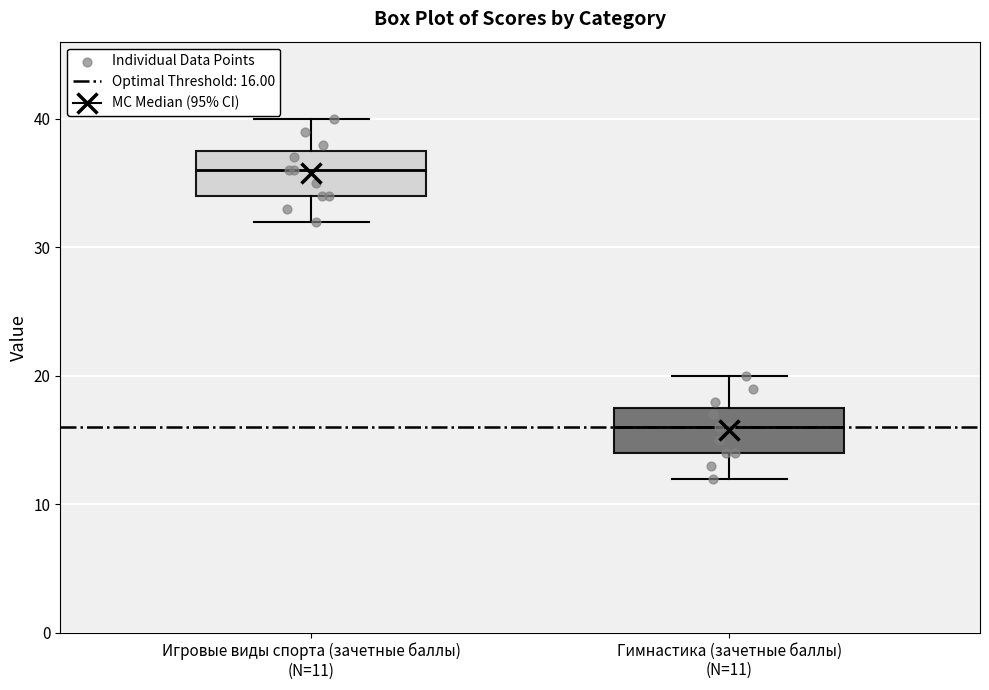

Reading left to right, transcribe this box plot: for each box, give where its median line is, the range the box spans, and where its two whiskers end, as read against the y-axis. The values are not printed on the chart, so give them approximately, as read against the axis.

Игровые виды спорта (зачетные баллы) (N=11): median 36, box 34 to 38, whiskers 32 to 40
Гимнастика (зачетные баллы) (N=11): median 16, box 14 to 18, whiskers 12 to 20